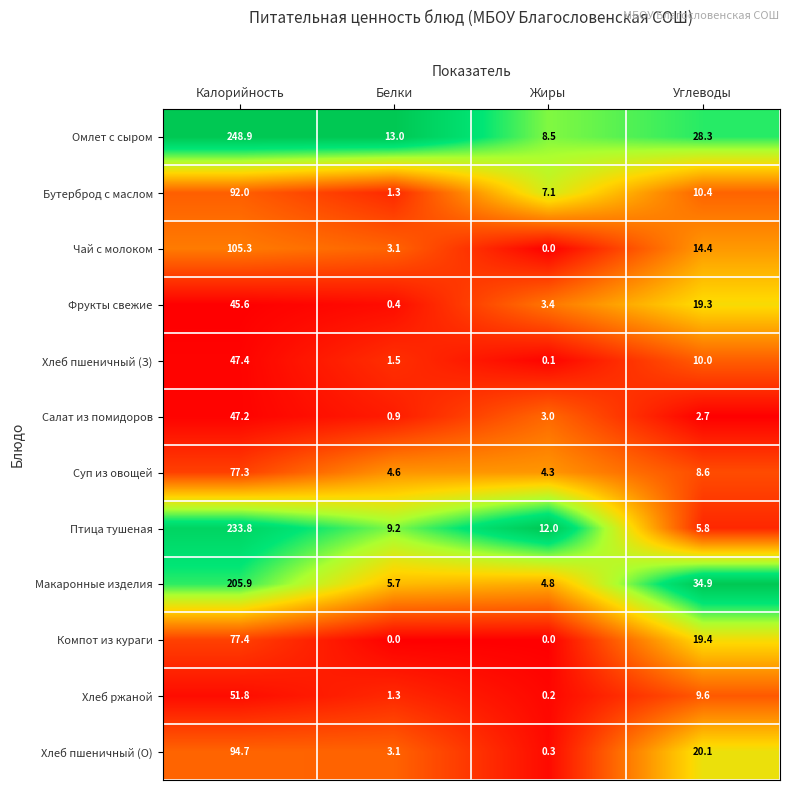

What is the spread (max minus min) of values at Жиры?

12.0